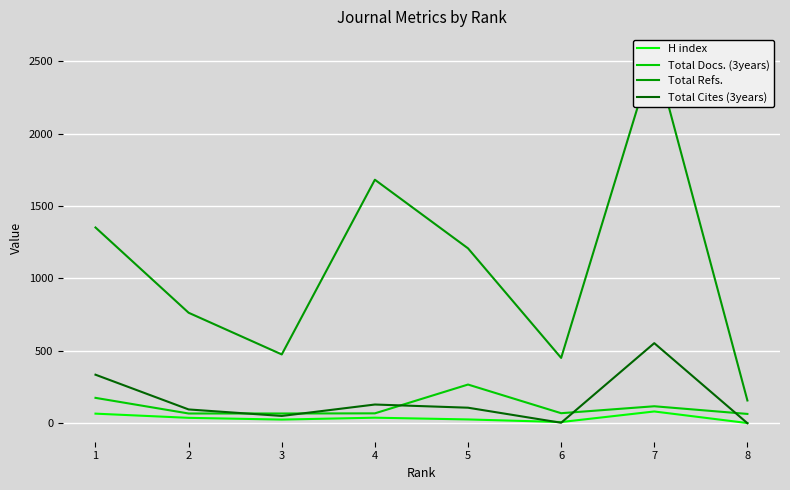

What is the average value of the Total Cites (3years) series?

159